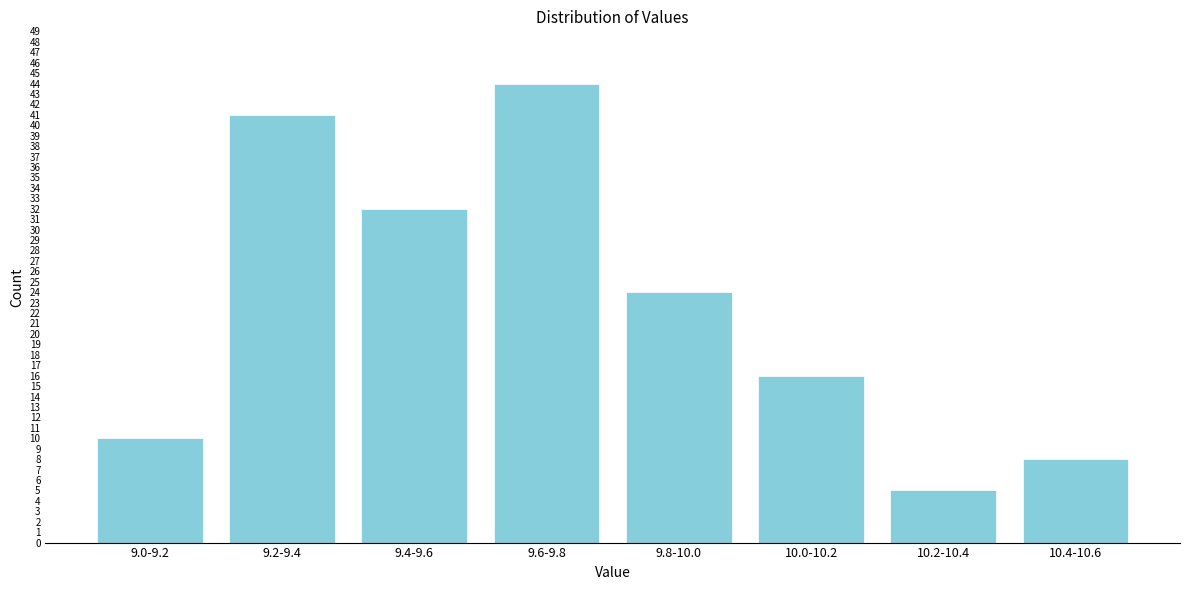

Reading left to right, list all the values displayed in this chart.

10	41	32	44	24	16	5	8